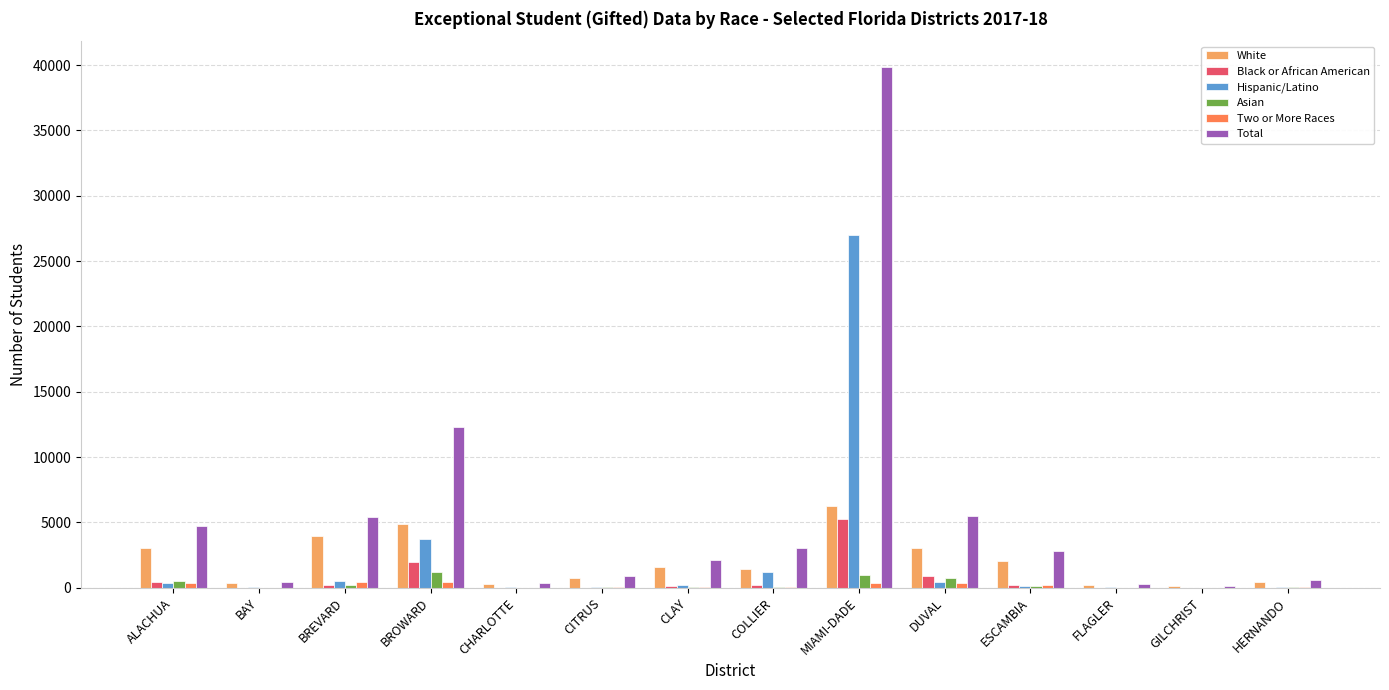

At which category is the sum across all series the highest?

MIAMI-DADE